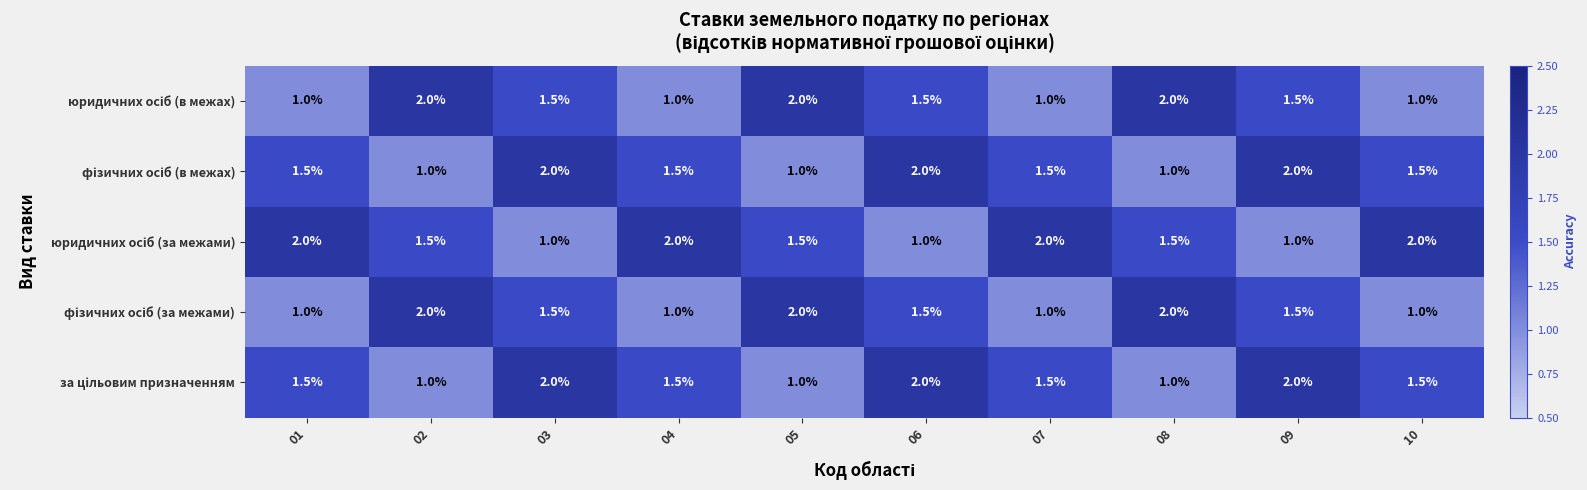

At how many categories does at least one series exceed 1?

10